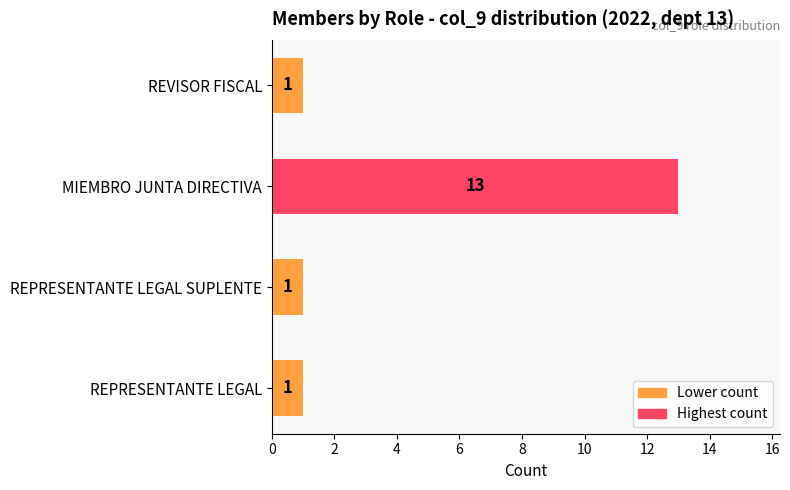

What is the sum of all values?

16